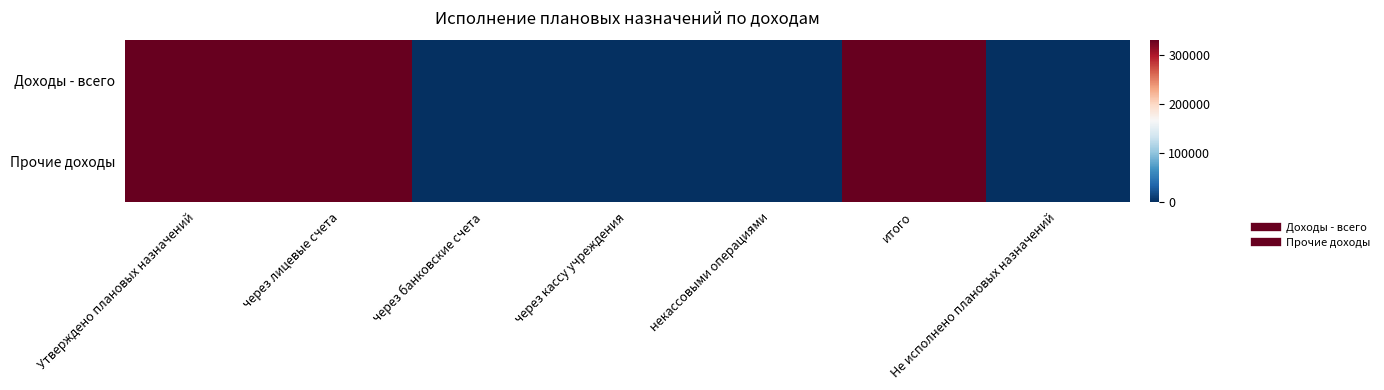

Which category has the lowest value across all series?

через банковские счета